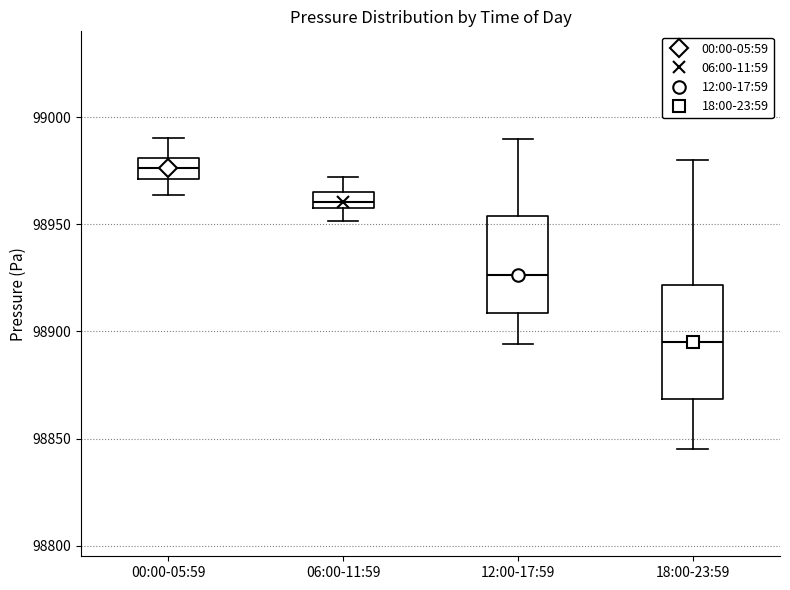

Comparing the boxes themselves (not the whiskers), which one is the tallest?

18:00-23:59